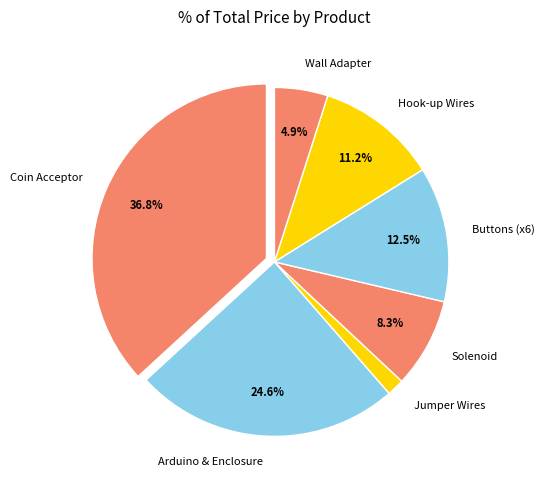

Does any single category account for the majority?

No